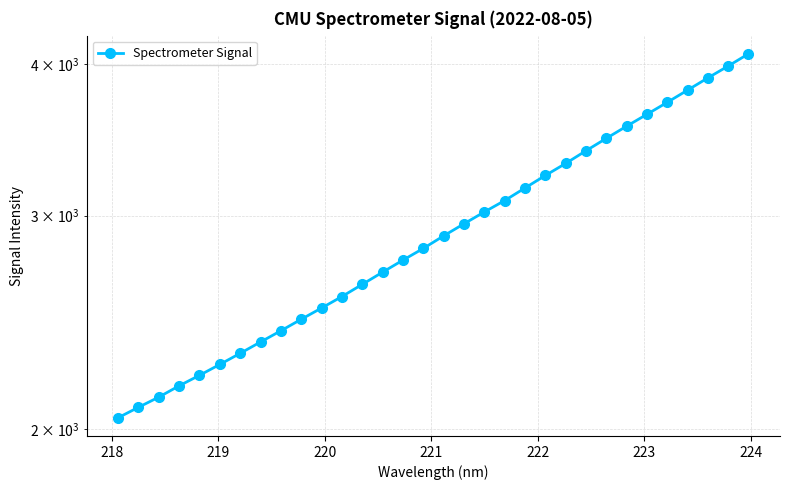

True or false: the data shows 801.7 at 217.

False